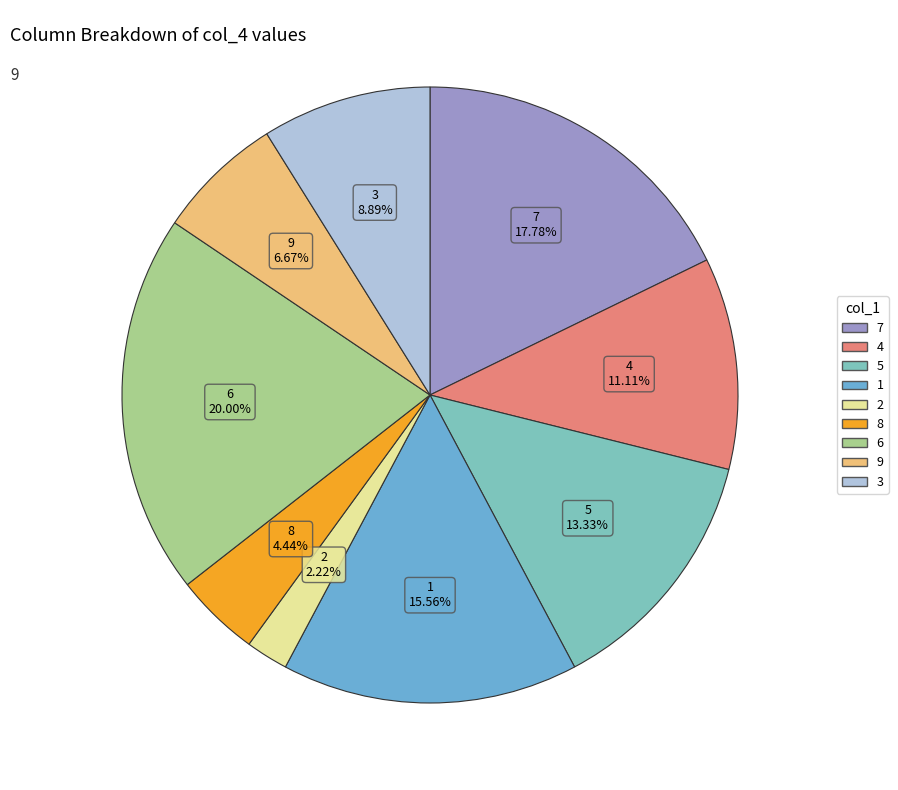

Combined, what portion of the pie is 5 and 4?

24.4%